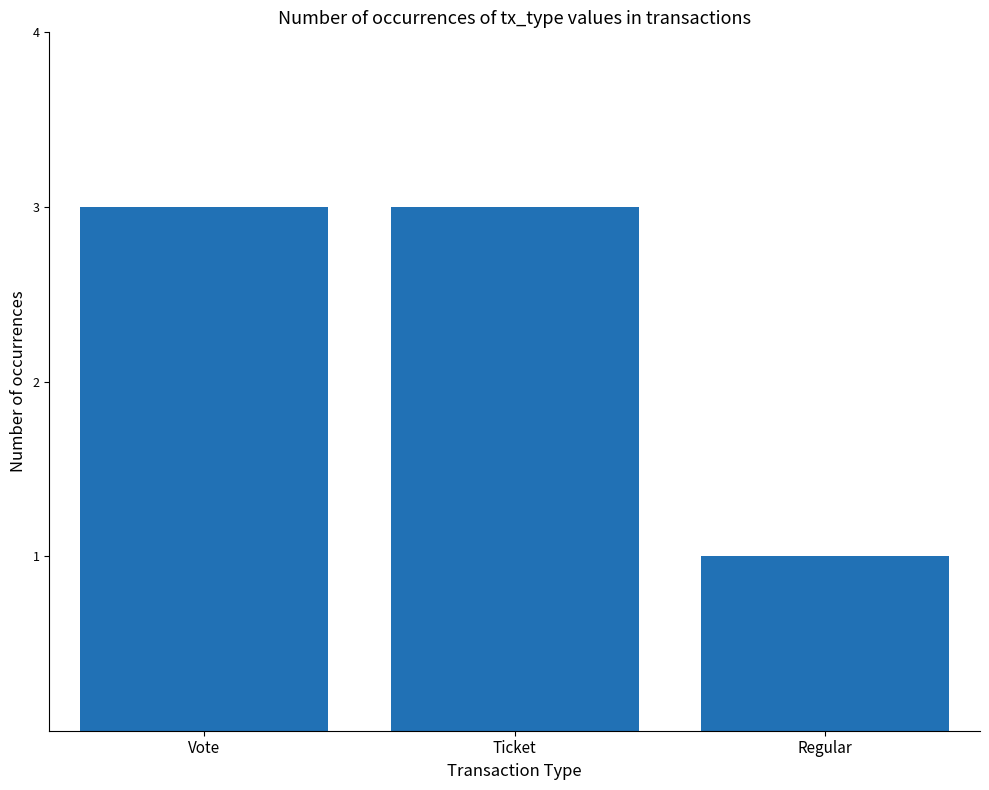

What is the value of the 2nd bar from the left?

3